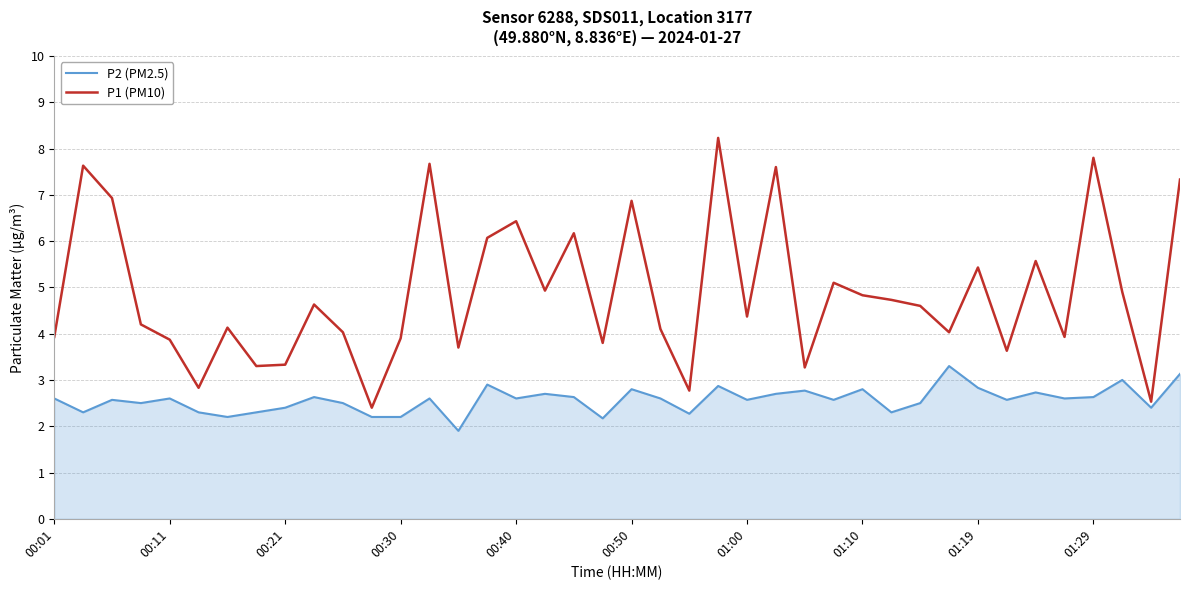

Which series has the largest total across all categories?

P1 (PM10)